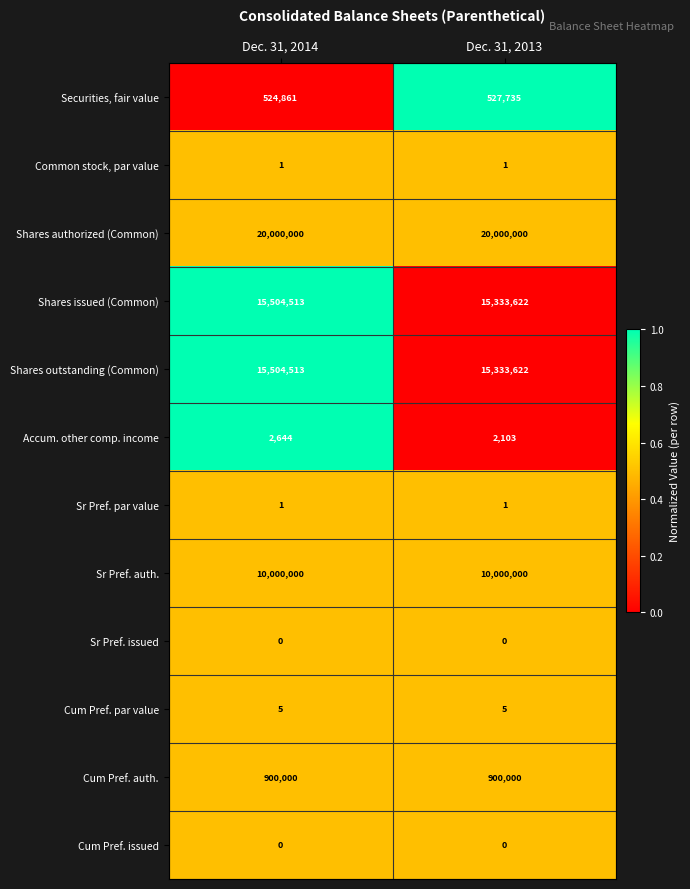

At which category is the sum across all series the highest?

Dec. 31, 2014